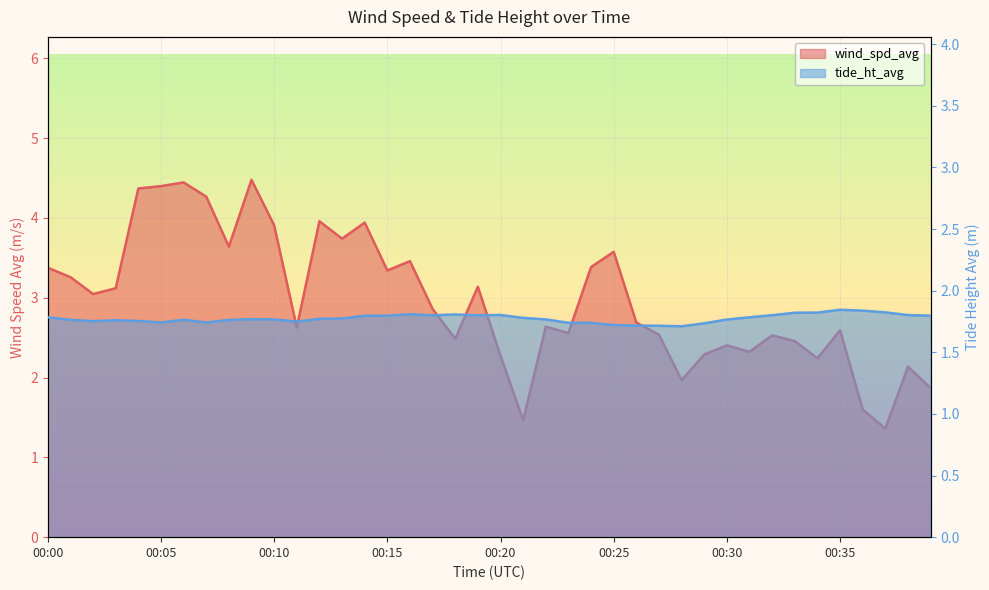

True or false: tide_ht_avg has more than 2 points higher than both neighbors.

True